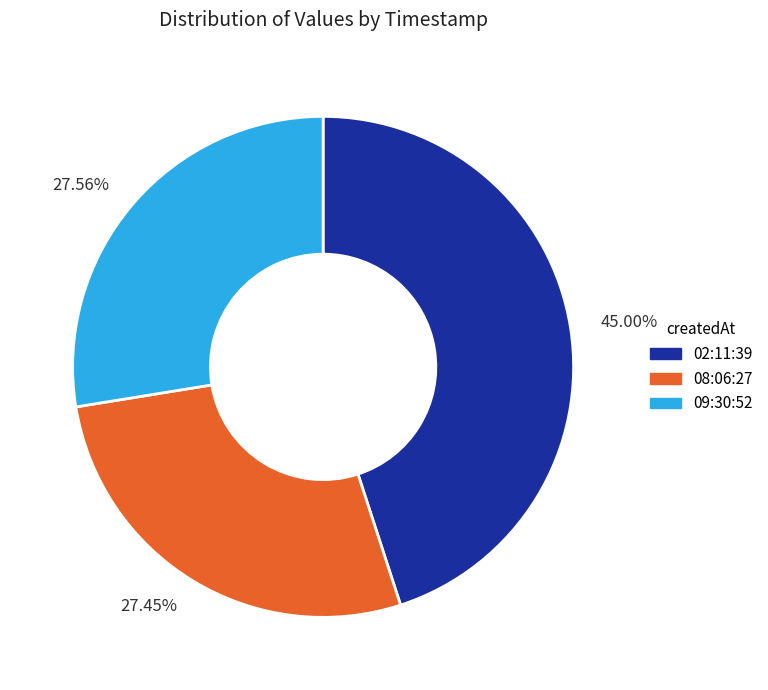

To the nearest percent, what is the difference between the largest and smallest slice percentages?

18%